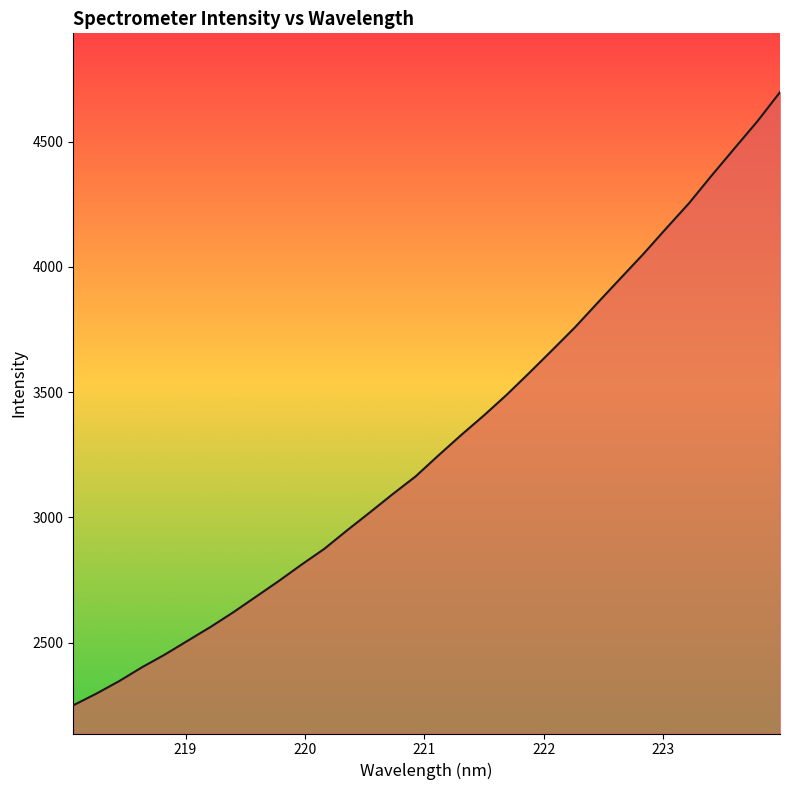

What is the maximum value shown in the chart?

4697.1